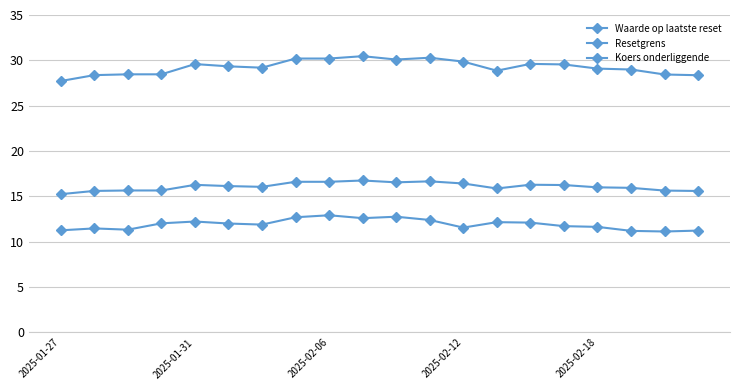

Is this an area chart (filled region under the line)?

No